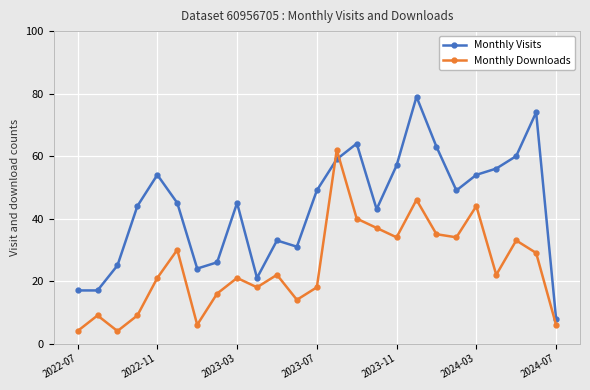

How many series are shown in this chart?

2